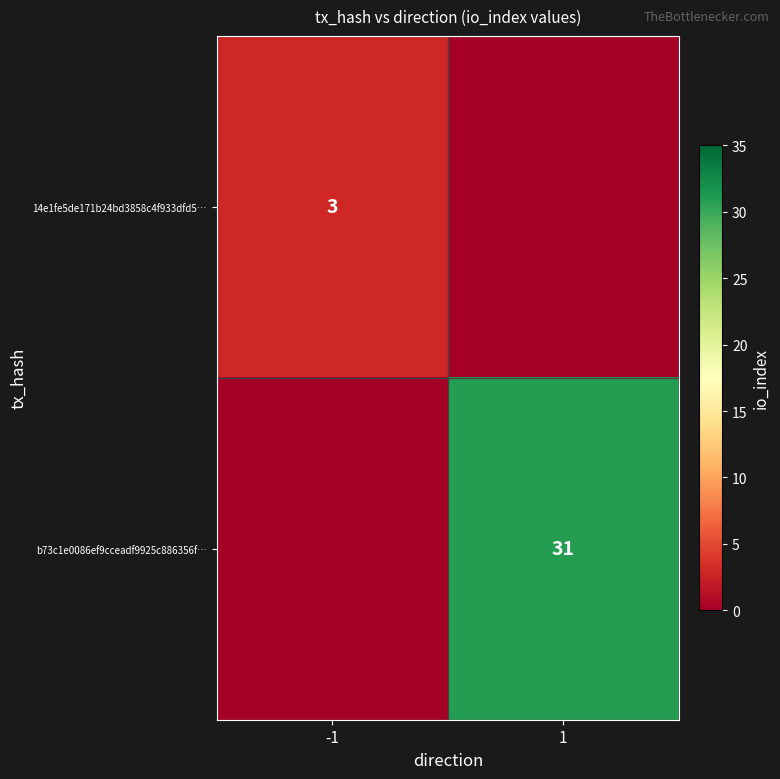

At how many categories does at least one series exceed 11?

1